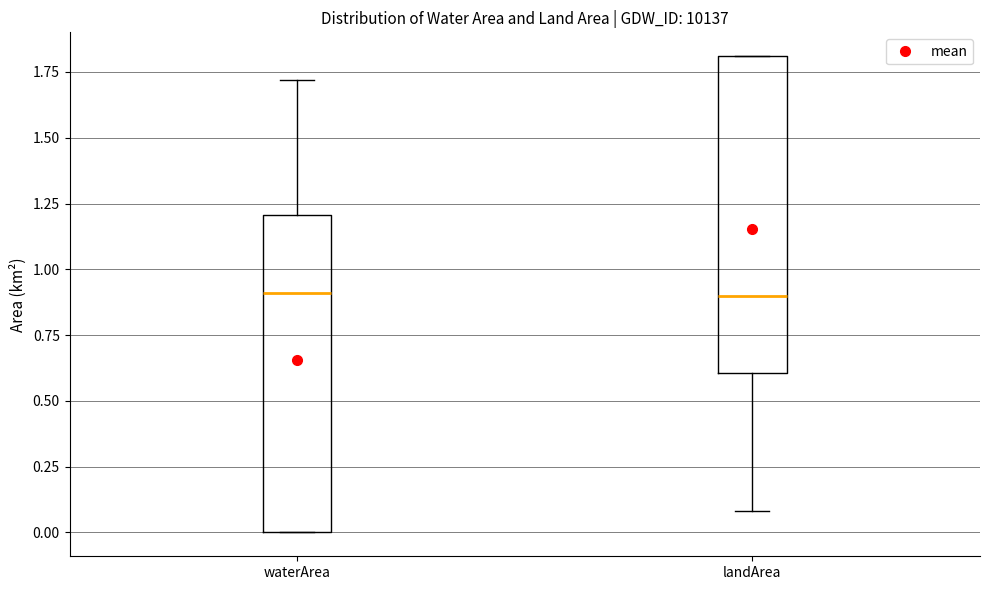

Reading left to right, transcribe this box plot: for each box, give where its median line is, the range the box spans, and where its two whiskers end, as read against the y-axis. The values are not printed on the chart, so give them approximately, as read against the axis.

waterArea: median 0.9, box 0.0 to 1.2, whiskers 0.0 to 1.7
landArea: median 0.9, box 0.6 to 1.8, whiskers 0.1 to 1.8